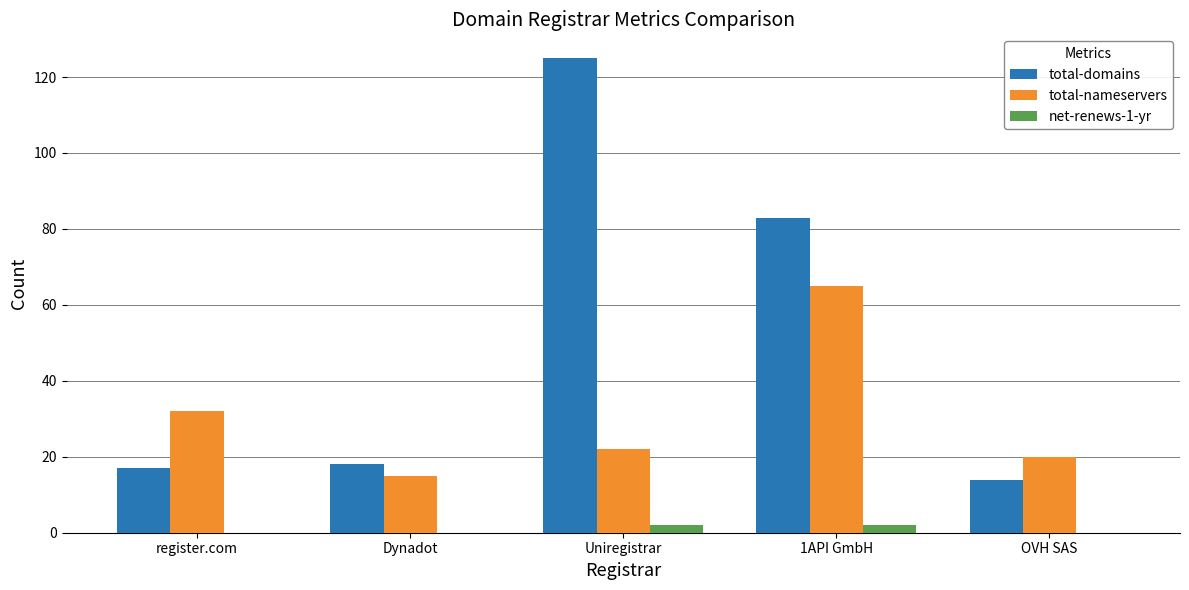

The total-domains series shows 14 at OVH SAS. True or false?

True